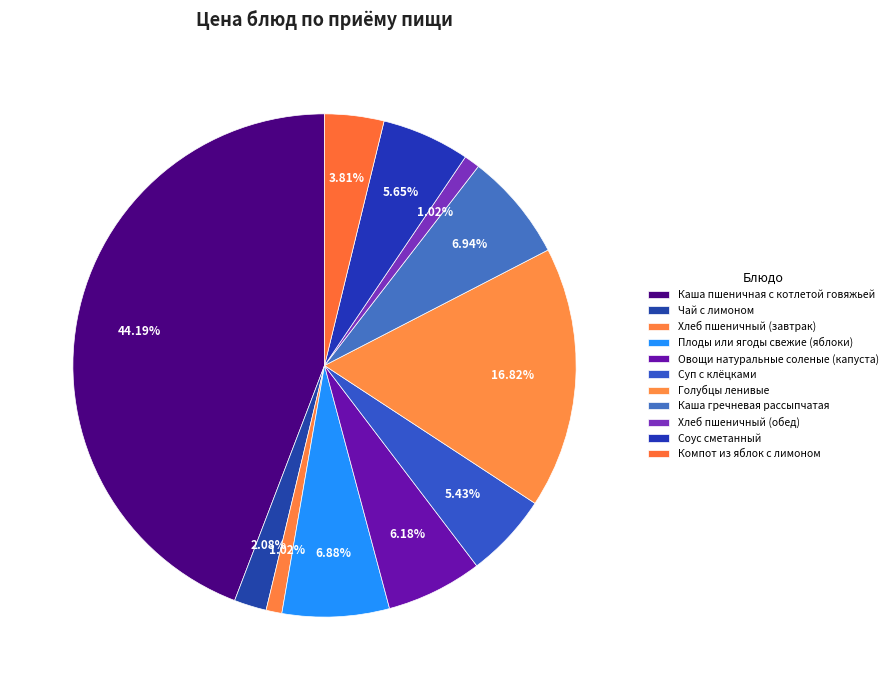

Combined, what portion of the pie is Плоды или ягоды свежие (яблоки) and Хлеб пшеничный (обед)?

7.9%